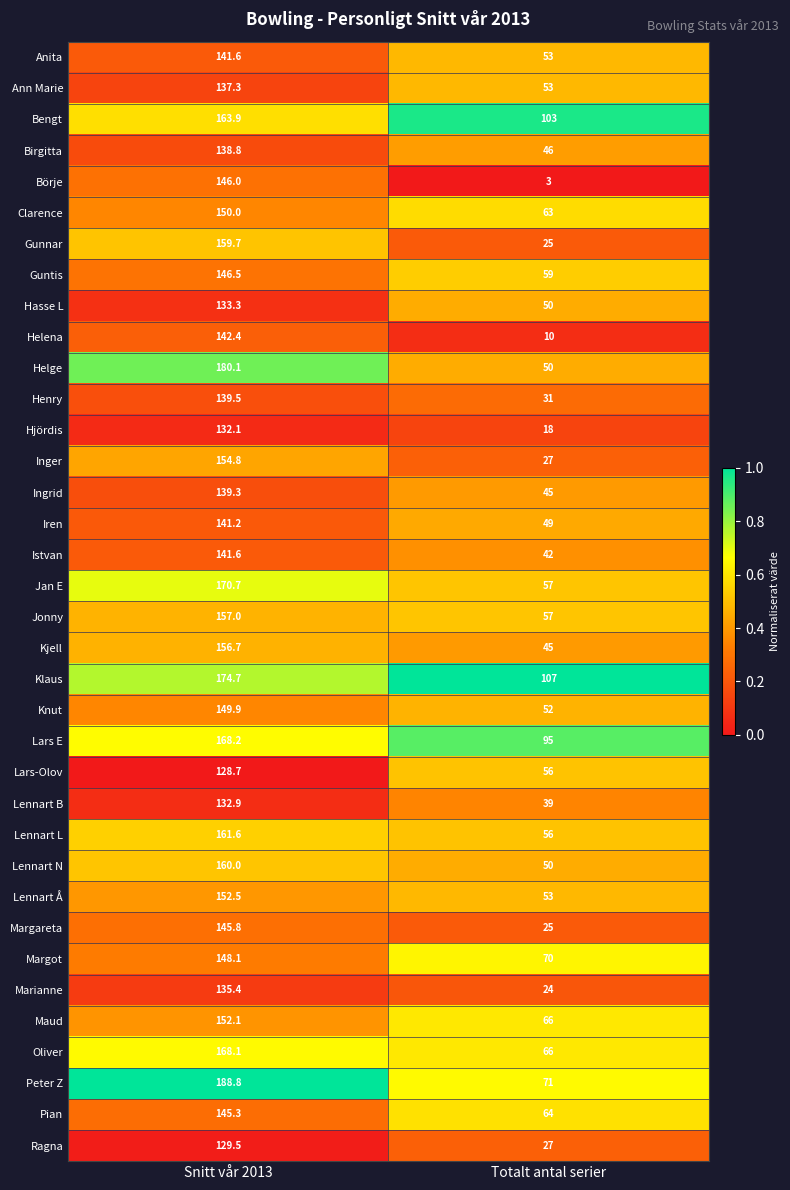

True or false: Maud has a value of 152.1 at Snitt vår 2013.

True